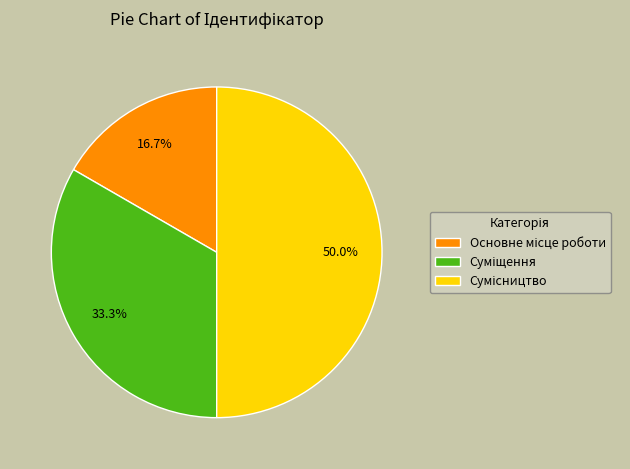

Is it true that Сумісництво is 63% of the pie?

False